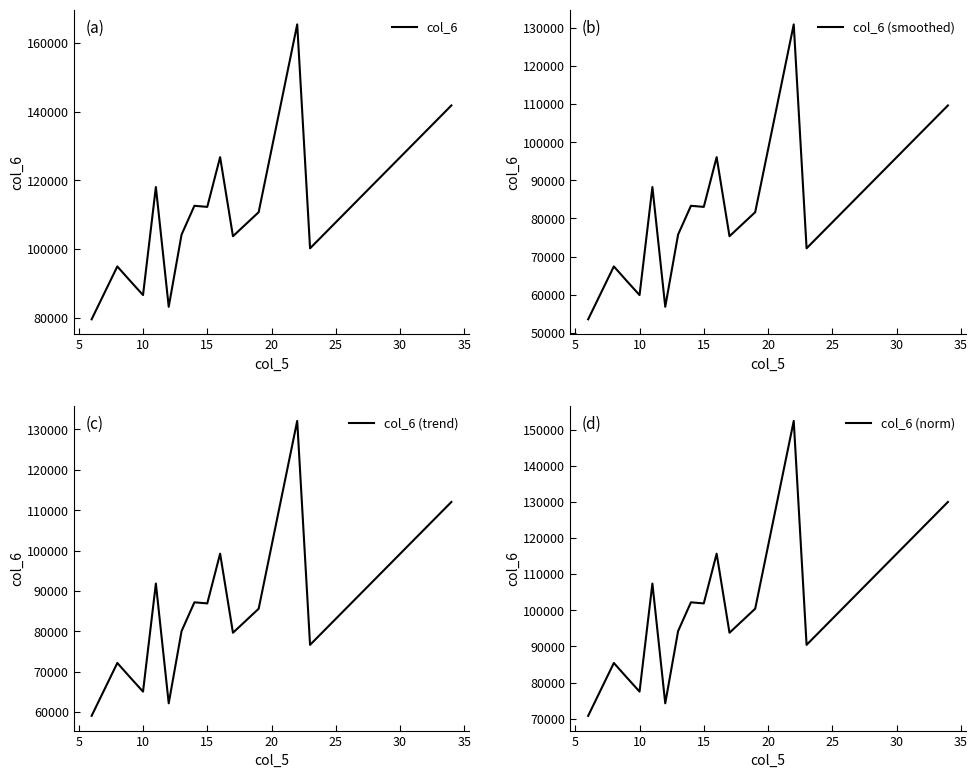

Rank the series at 35 from lowest to highest value.

col_6 (smoothed), col_6 (trend), col_6 (norm), col_6